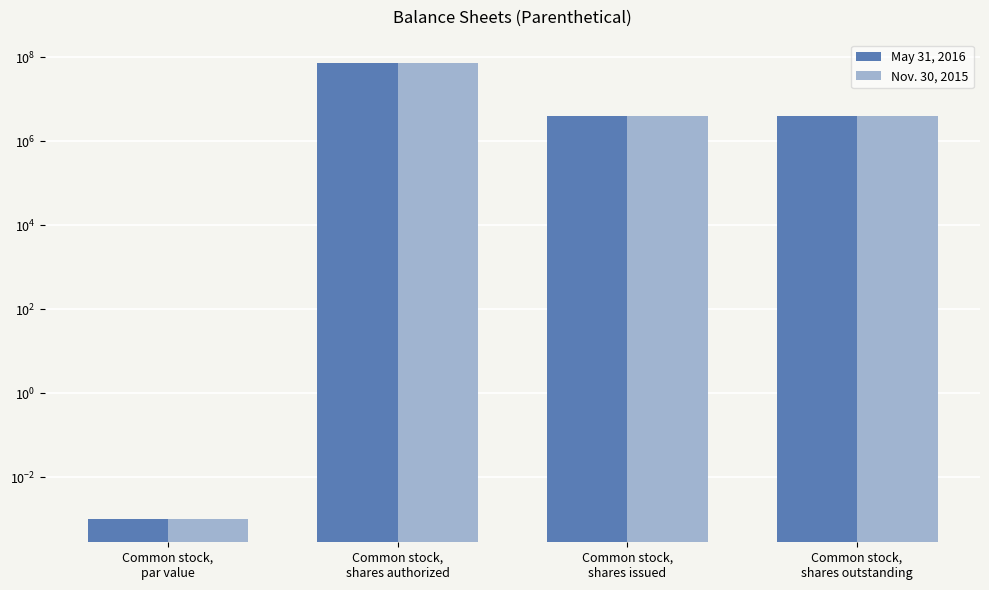

At which category does the chart reach its minimum across all series?

Common stock,
par value